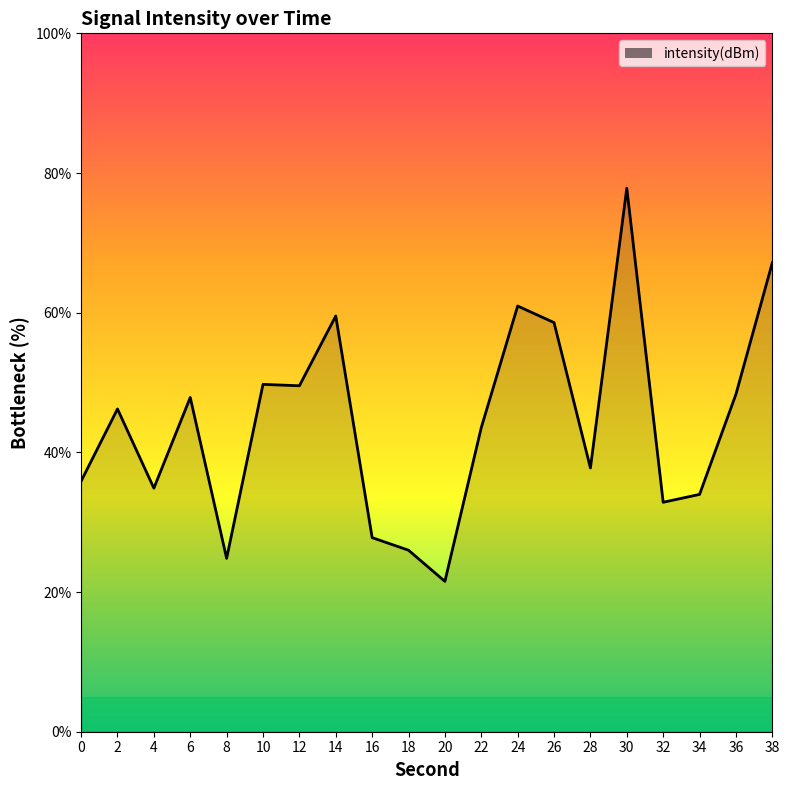

The value at 30 is 113.2. True or false?

False